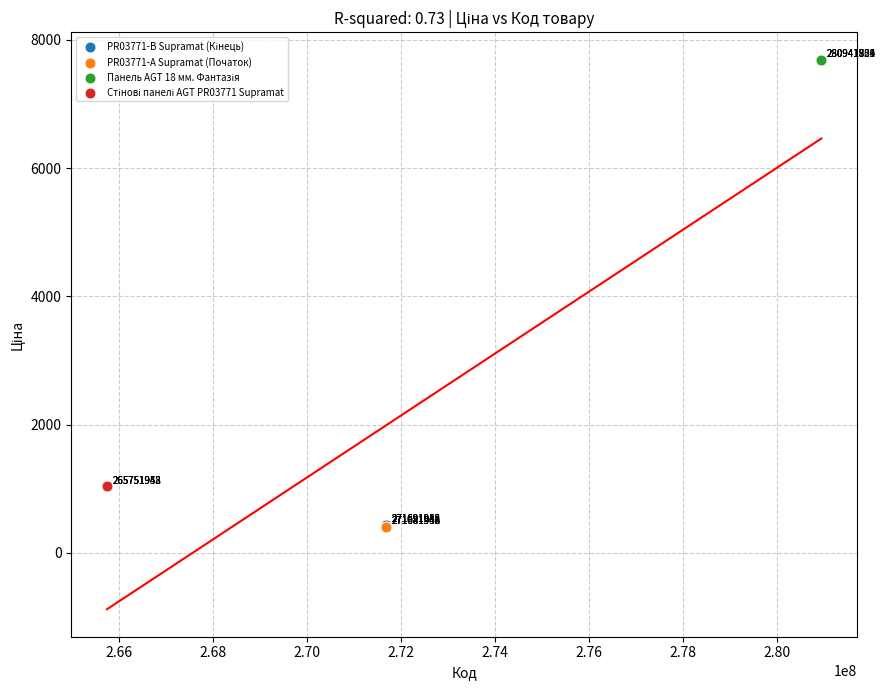

Which series contains the lowest Y value?

PR03771-А Supramat (Початок)